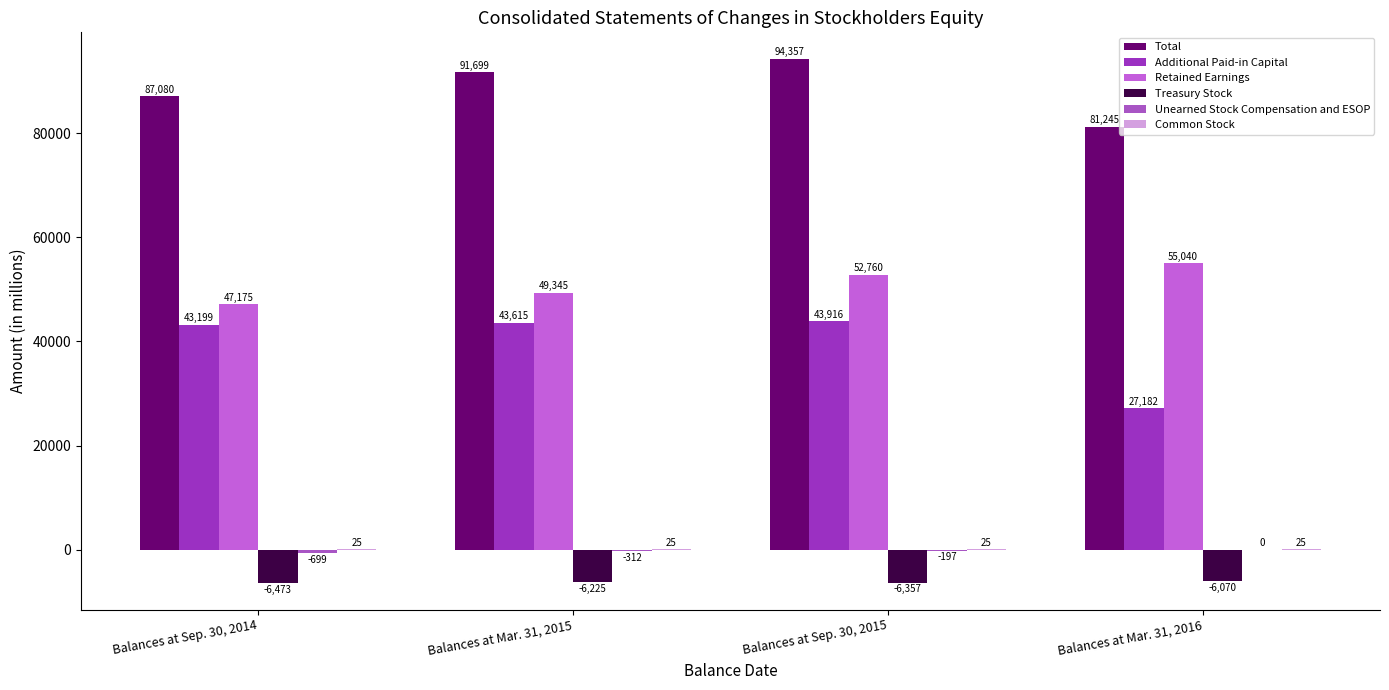

Are the bars grouped side by side (vs. stacked)?

Yes